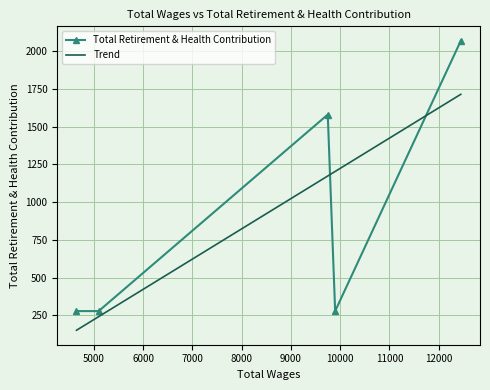

Where is the first local maximum?

9750.0